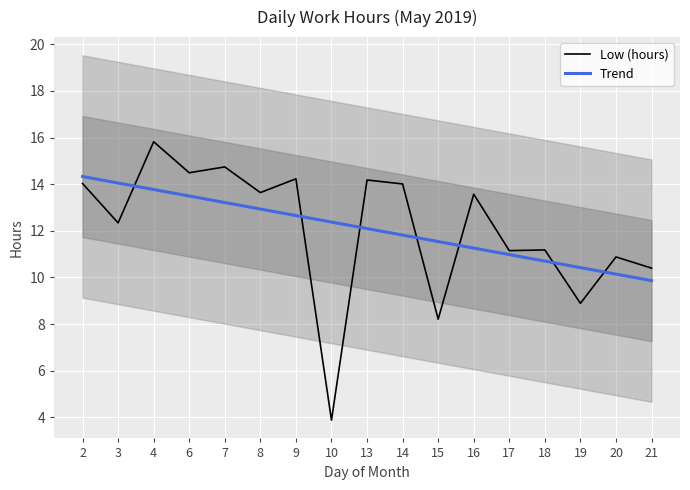

How many interior local valleys does the Low (hours) series have?

7